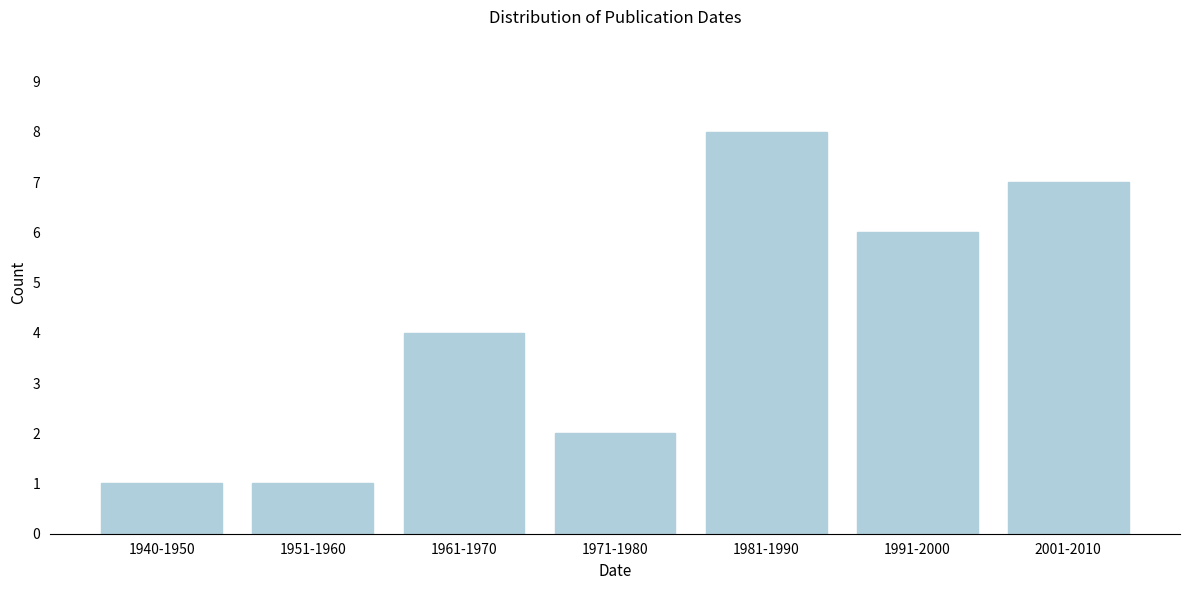

Reading left to right, transcribe all the data shown in this chart.

1940-1950=1	1951-1960=1	1961-1970=4	1971-1980=2	1981-1990=8	1991-2000=6	2001-2010=7